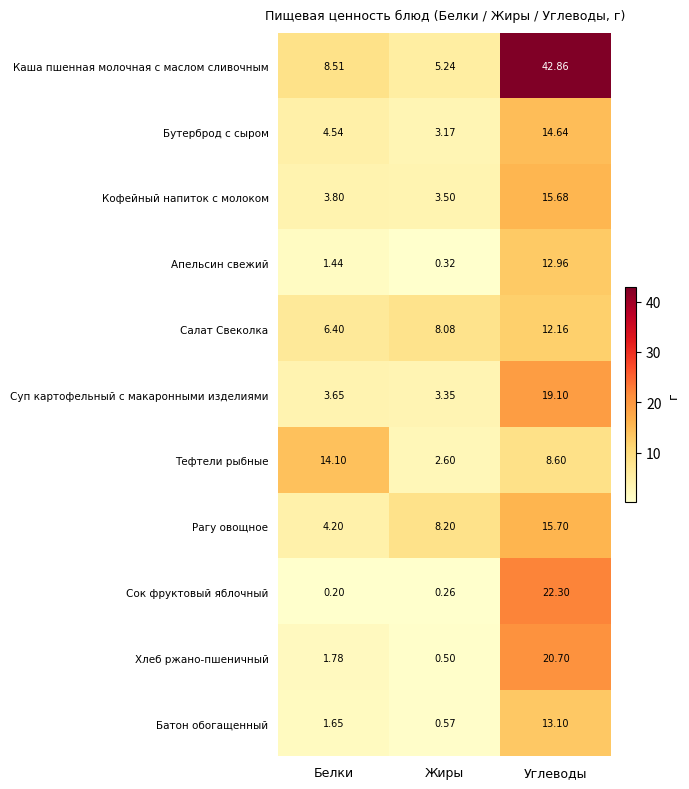

Which label corresponds to the smallest value in the chart?

Белки